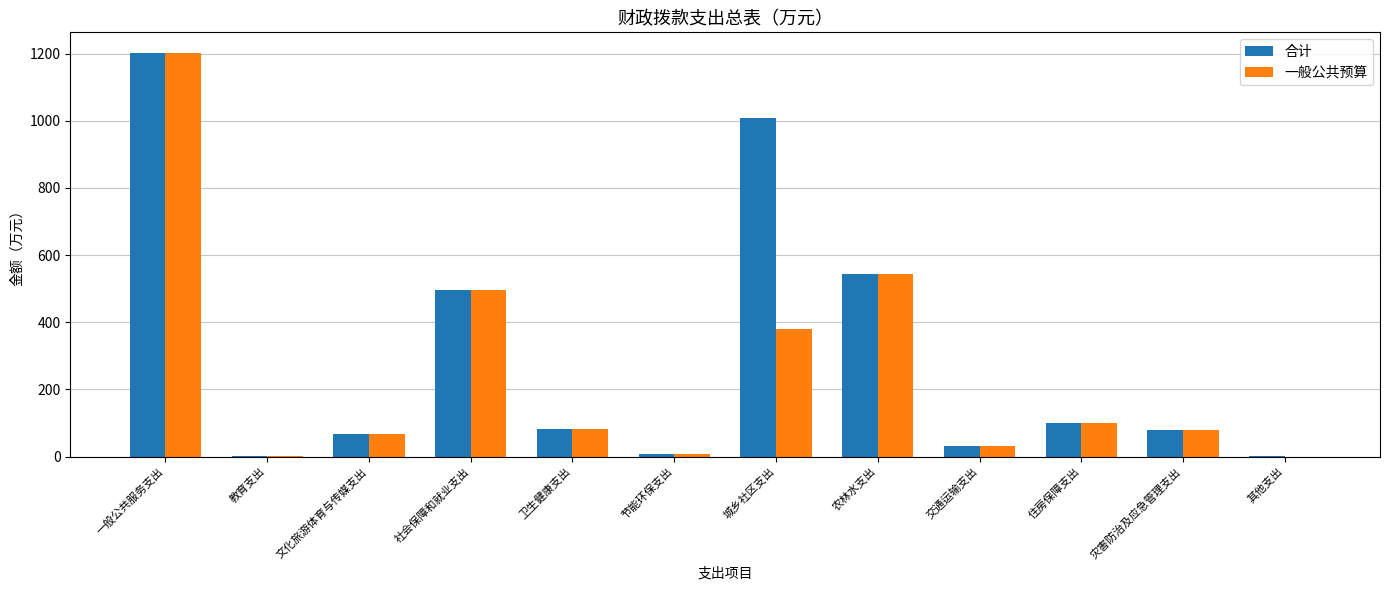

Which series has the largest total across all categories?

合计